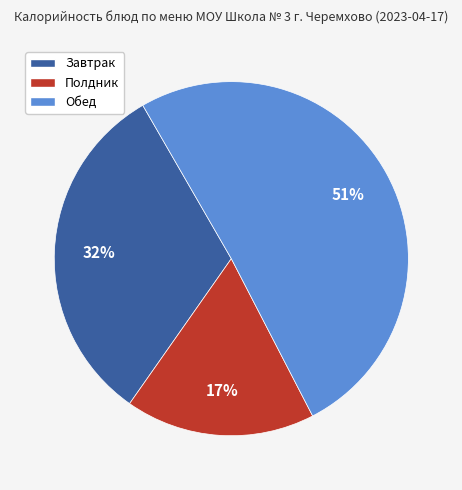

To the nearest percent, what is the average slice percentage?

33%